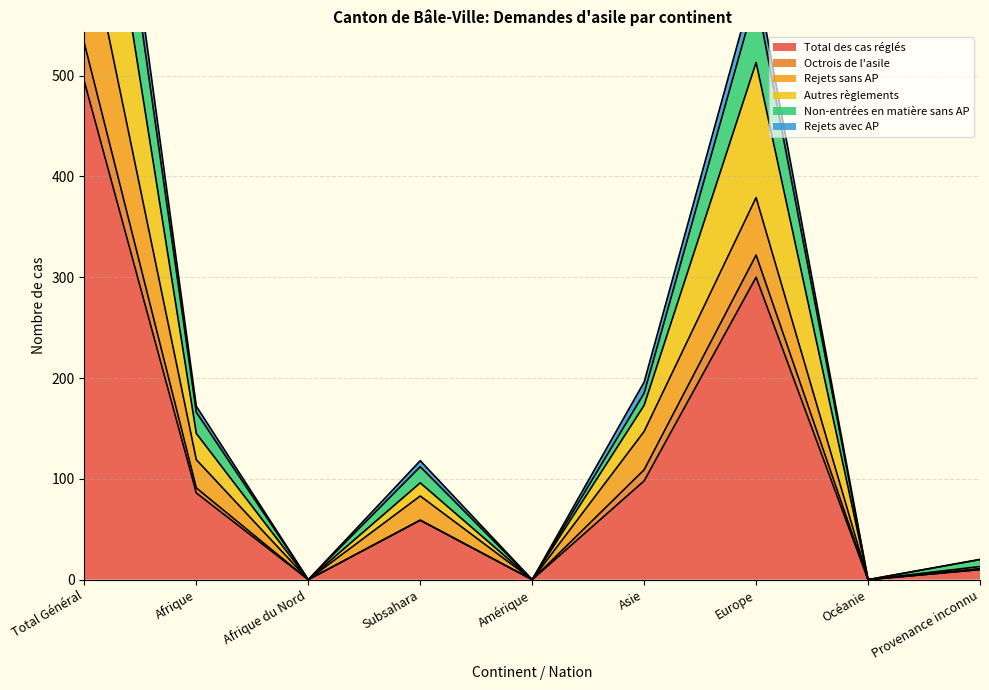

Count the number of data series in this chart.

6